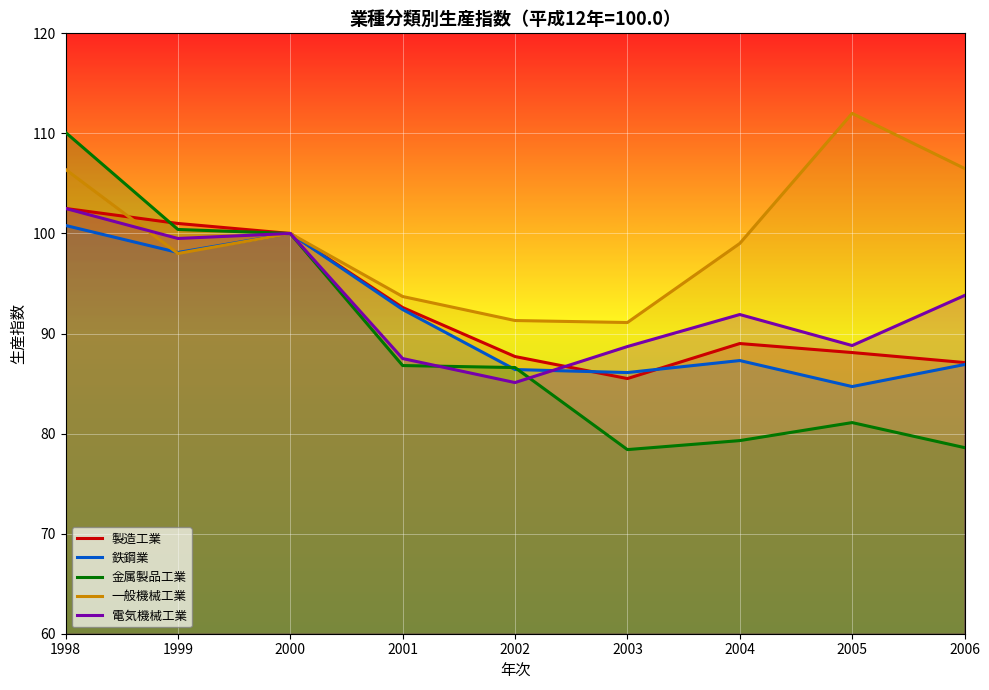

What is the sum of the 一般機械工業 values at 2001 and 2003?

184.8